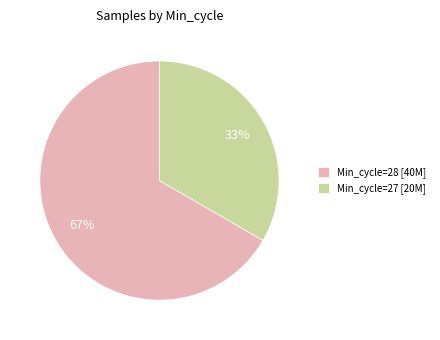

Which slice is the smallest?

Min_cycle=27 [20M]